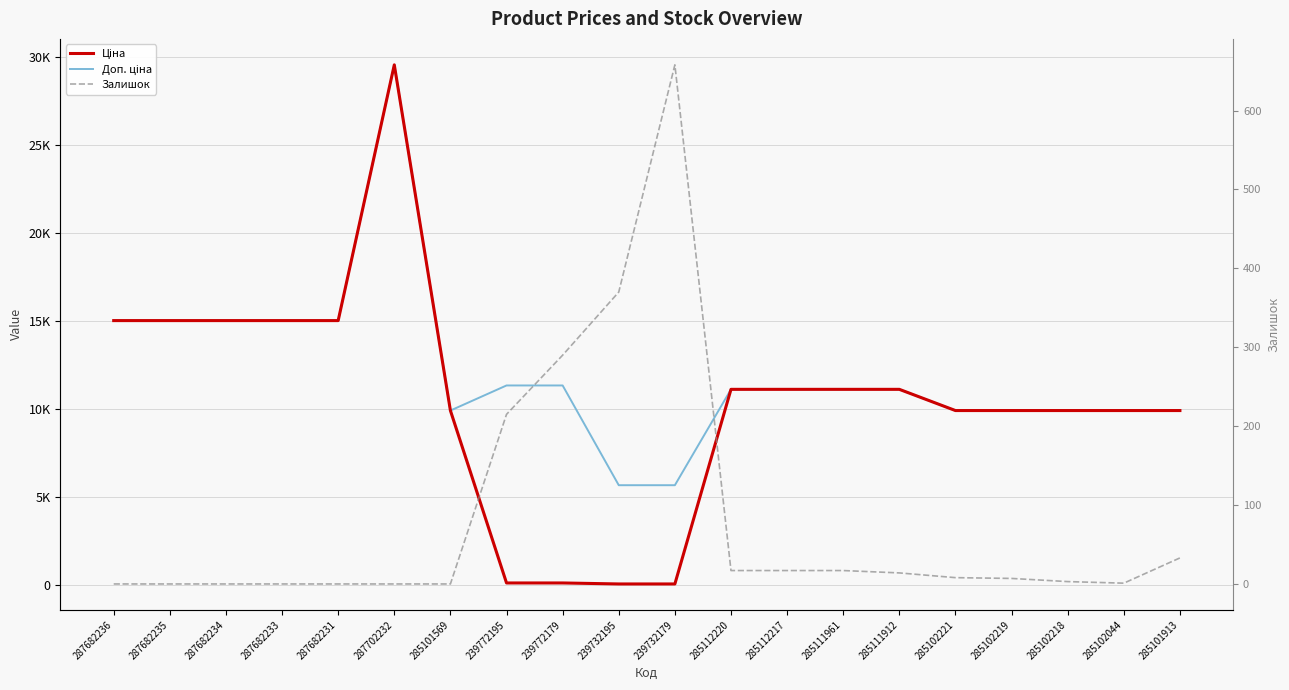

Which category has the highest value across all series?

287702232